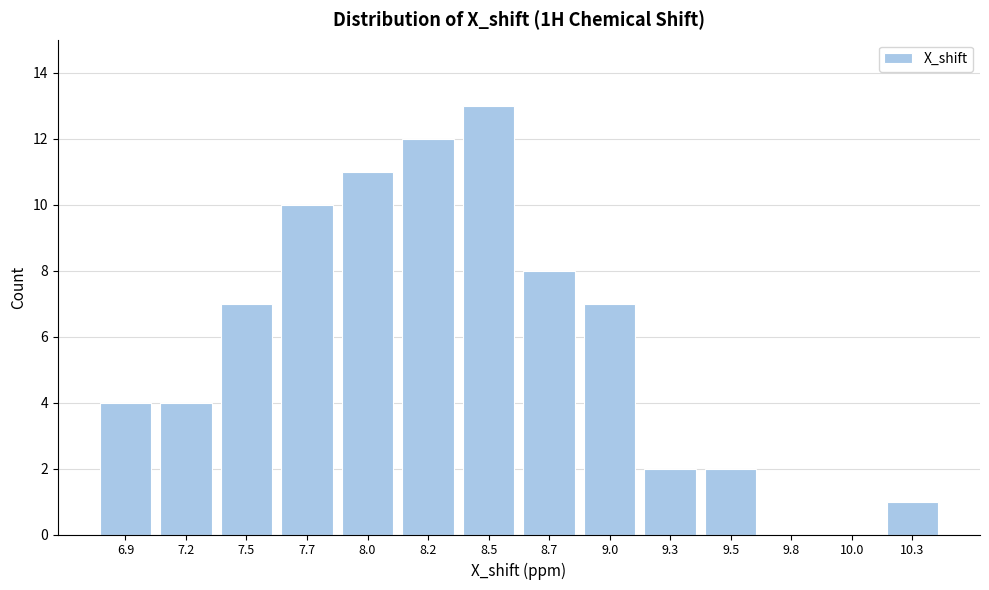

Reading left to right, list all the values displayed in this chart.

6.9=4	7.2=4	7.5=7	7.7=10	8.0=11	8.2=12	8.5=13	8.7=8	9.0=7	9.3=2	9.5=2	9.8=0	10.0=0	10.3=1